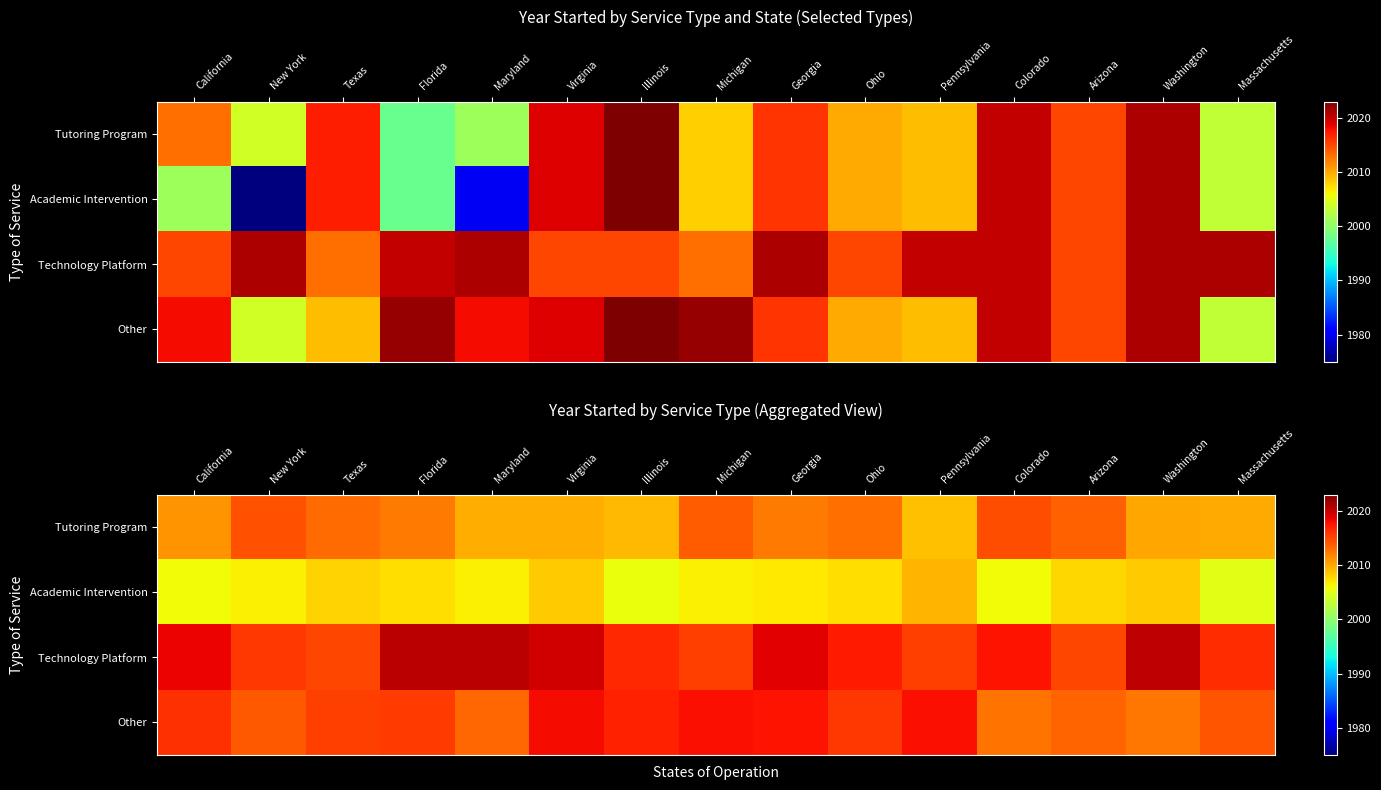

Rank the series by their maximum value, from lowest to highest.

Academic Intervention, Tutoring Program, Other, Technology Platform